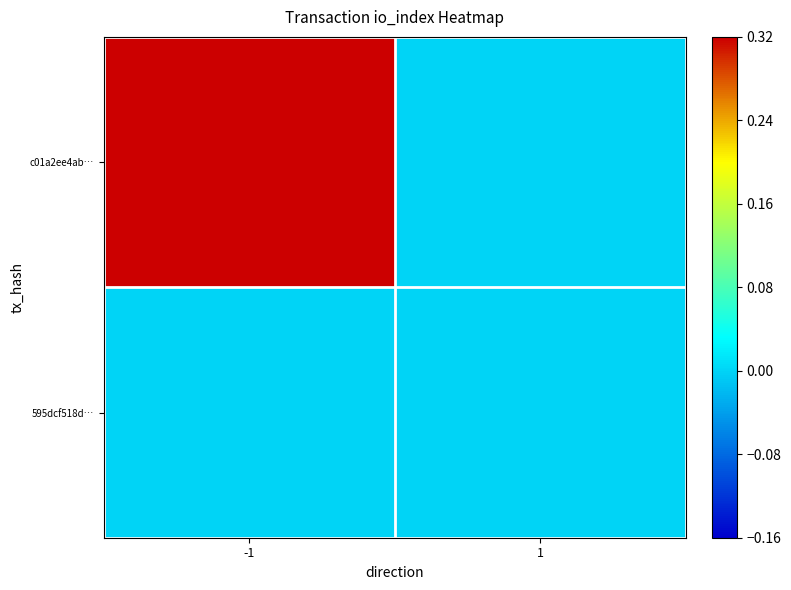

Which label corresponds to the smallest value in the chart?

1